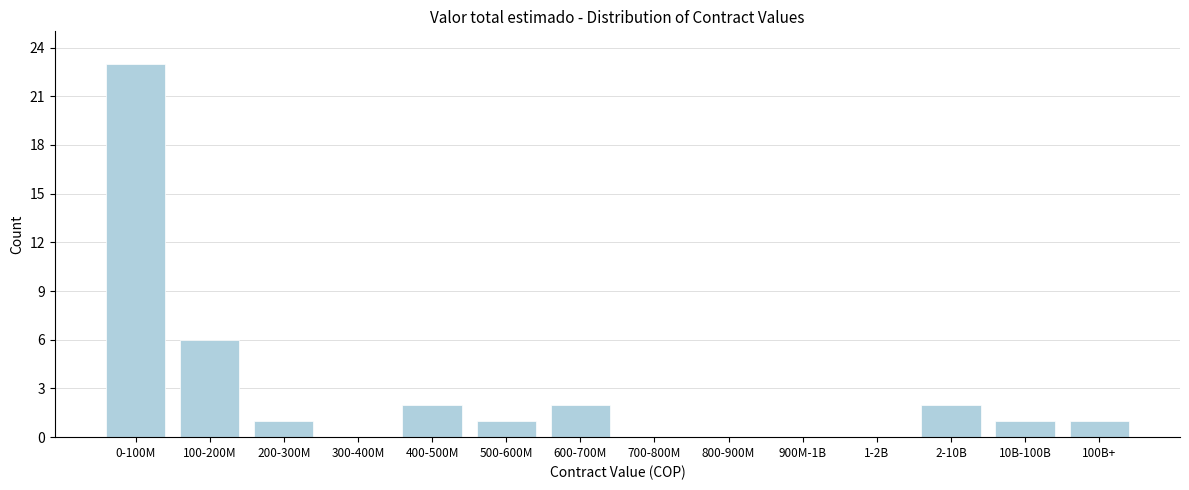

Reading left to right, extract all data points from this chart.

0-100M=23	100-200M=6	200-300M=1	300-400M=0	400-500M=2	500-600M=1	600-700M=2	700-800M=0	800-900M=0	900M-1B=0	1-2B=0	2-10B=2	10B-100B=1	100B+=1